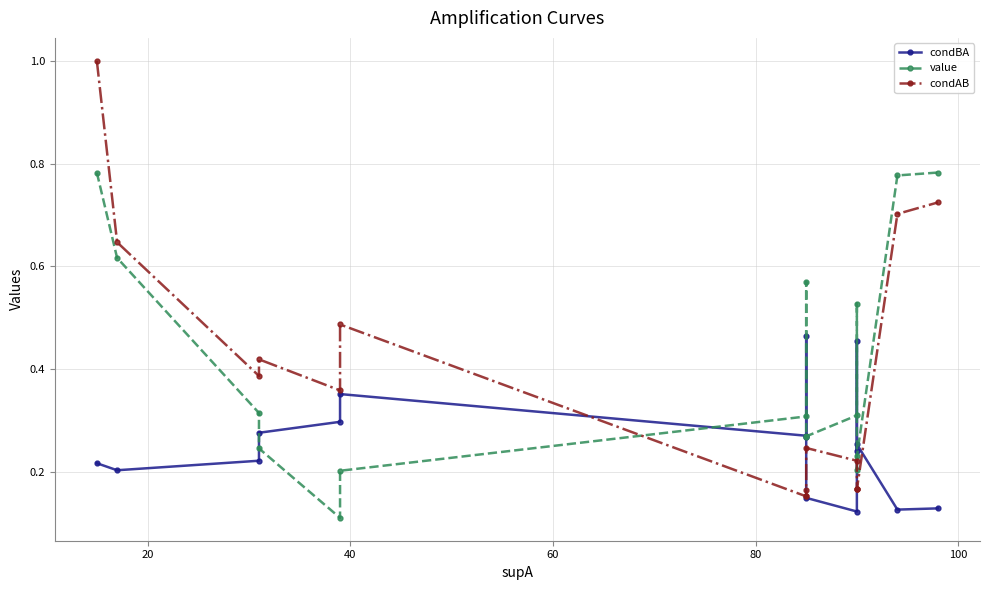

How many interior local valleys does the value series have?

3